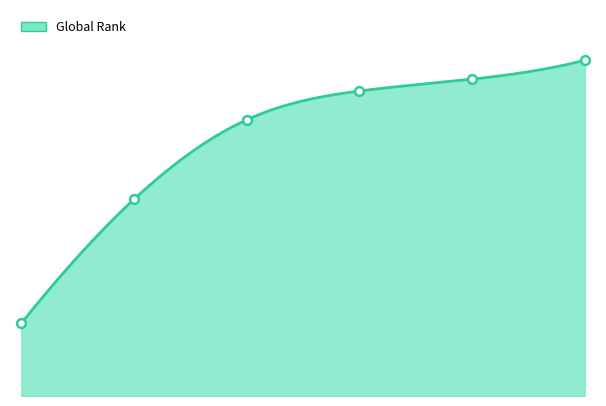

What is the change in value from 1 to 5?

+8206